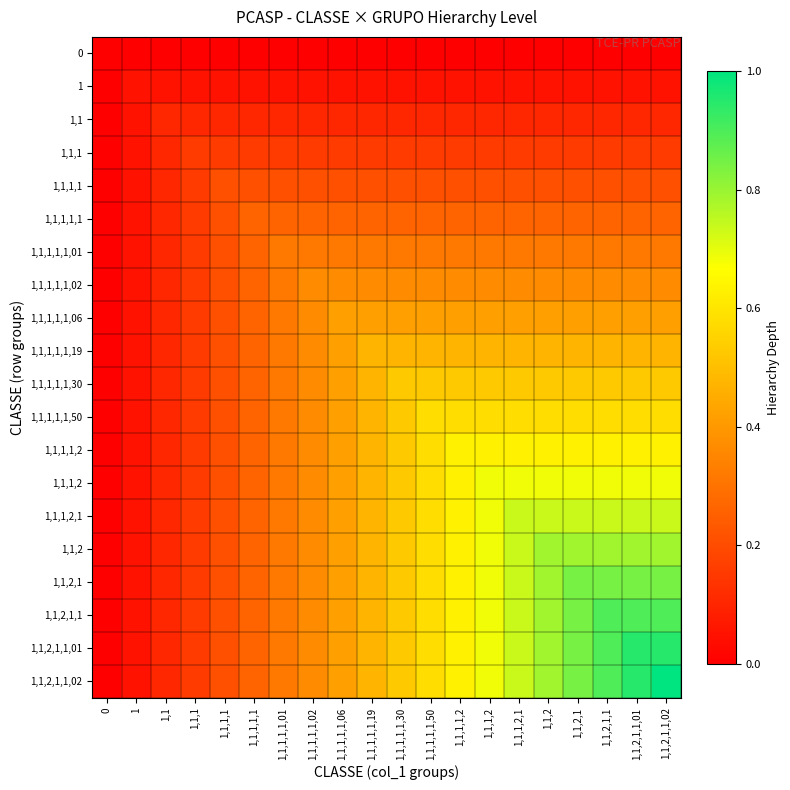

List the series in order of their peak value, lowest first.

0, 1, 1,1, 1,1,1, 1,1,1,1, 1,1,1,1,1, 1,1,1,1,1,01, 1,1,1,1,1,02, 1,1,1,1,1,06, 1,1,1,1,1,19, 1,1,1,1,1,30, 1,1,1,1,1,50, 1,1,1,1,2, 1,1,1,2, 1,1,1,2,1, 1,1,2, 1,1,2,1, 1,1,2,1,1, 1,1,2,1,1,01, 1,1,2,1,1,02